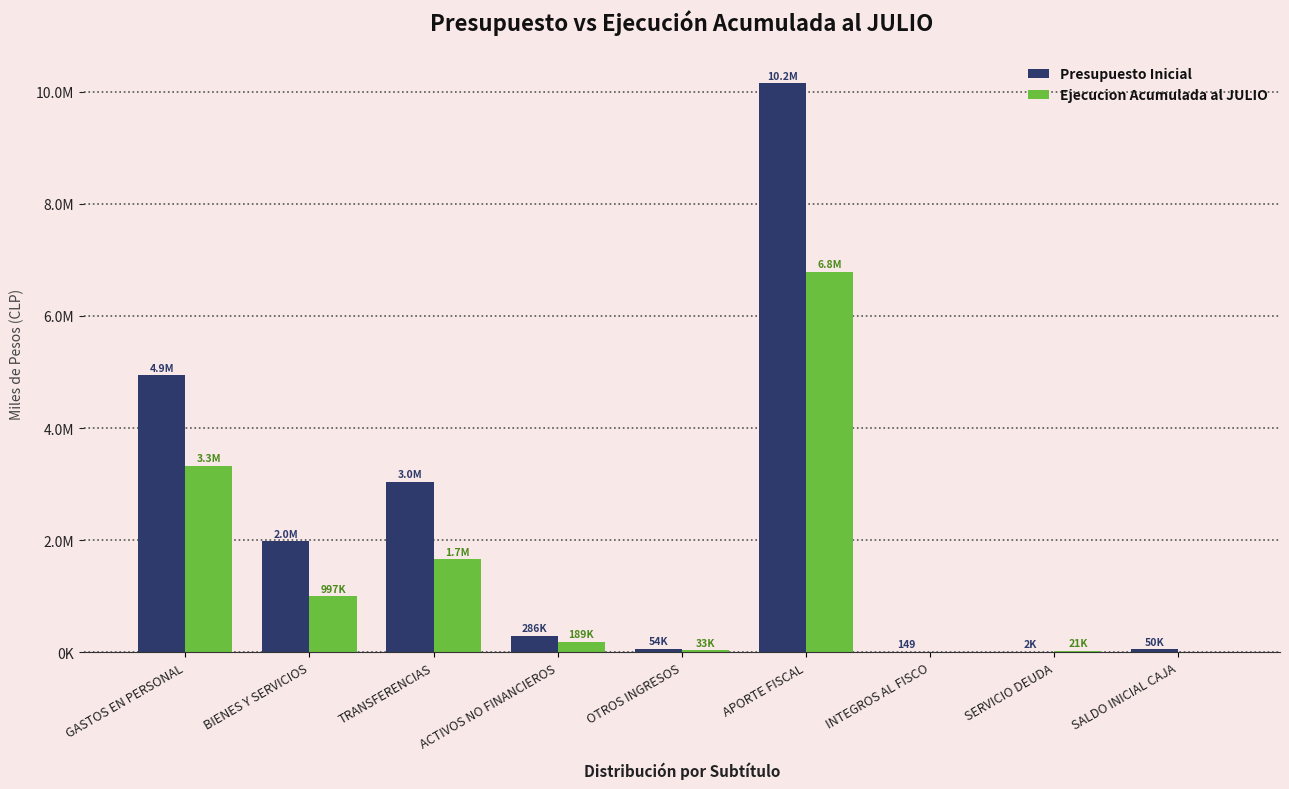

Does the chart contain stacked bars?

No